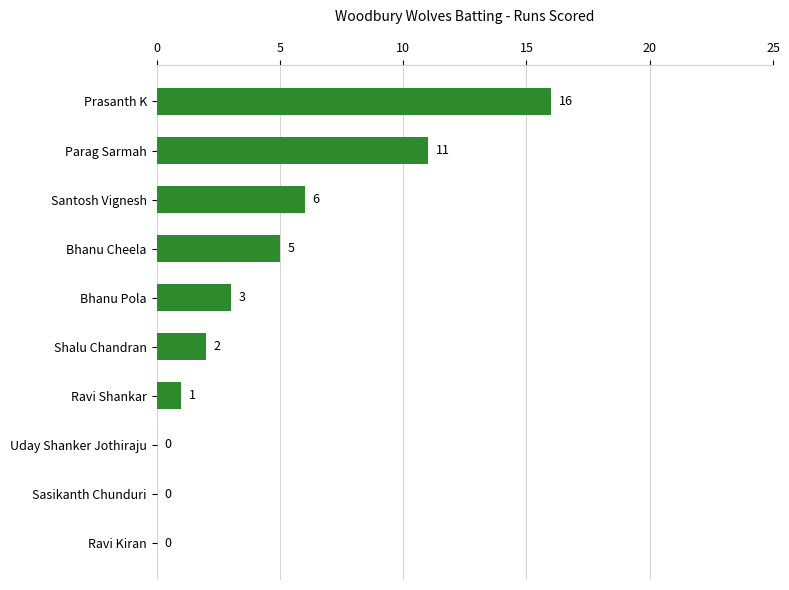

Where is the data nearest to the value 8?

Santosh Vignesh